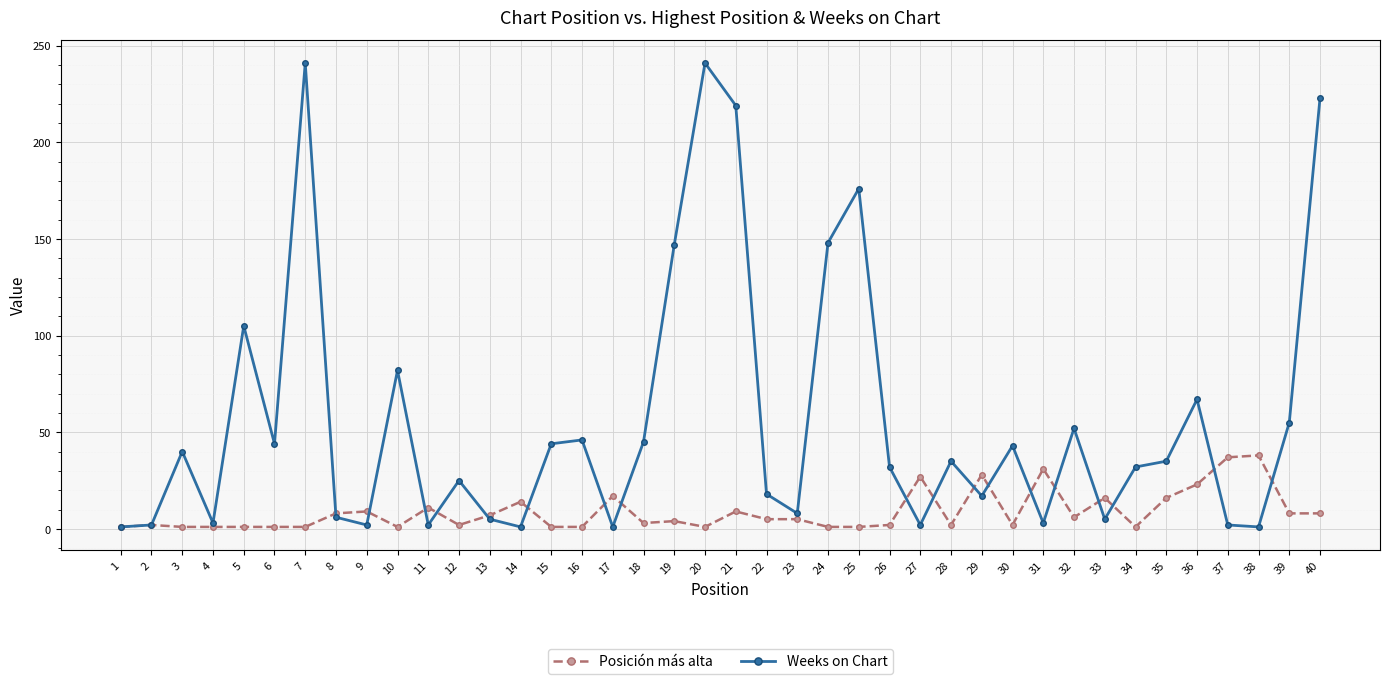

Count the number of data series in this chart.

2